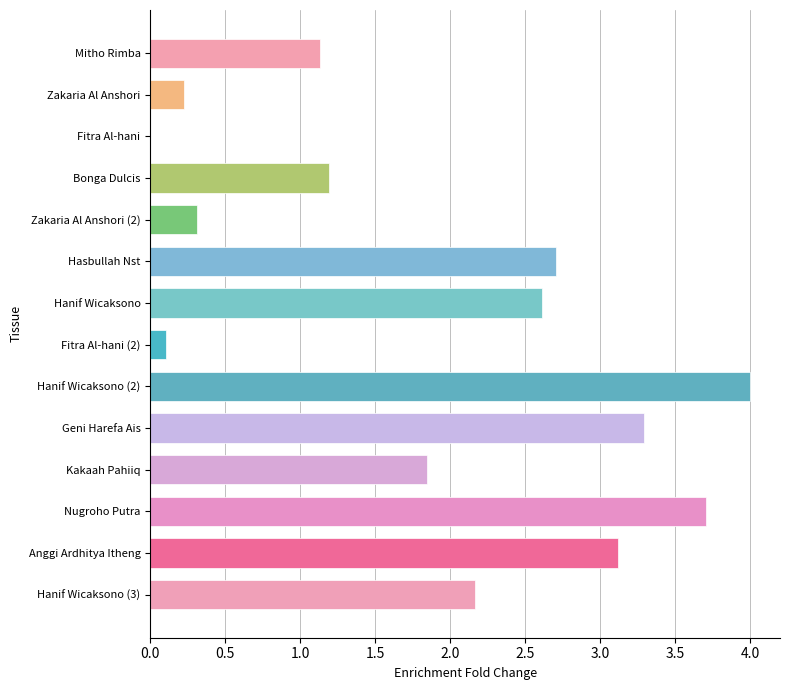

What is the sum of all values?

26.4